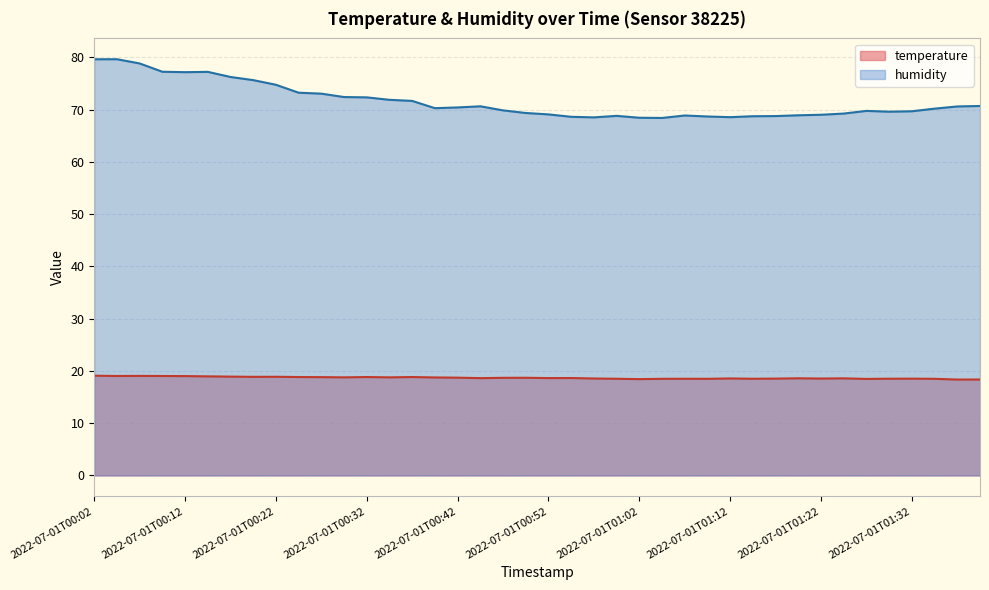

In temperature, how many points are lower than both neighbors (excluding endpoints)?

12